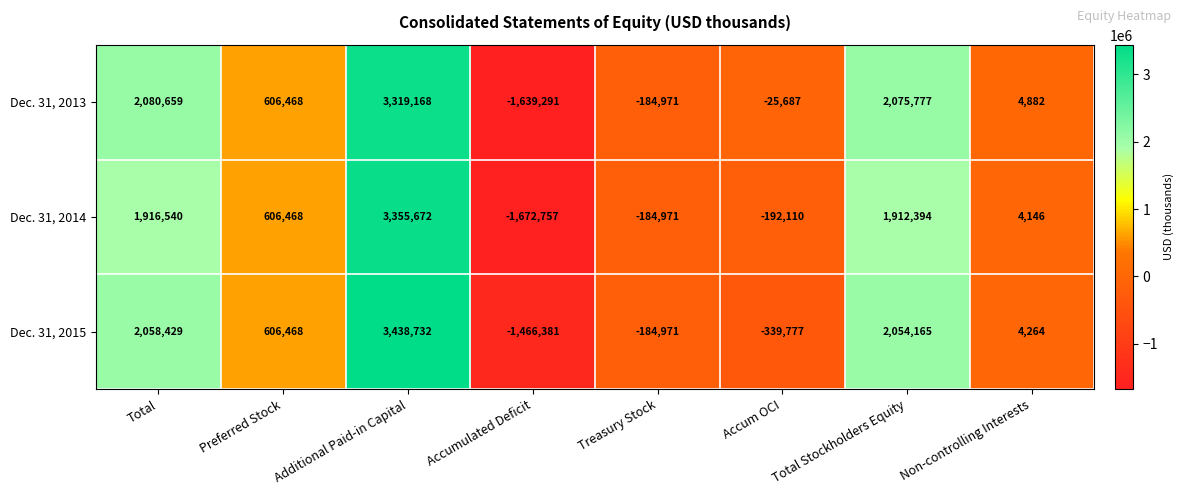

The Dec. 31, 2015 series shows 7345 at Non-controlling Interests. True or false?

False